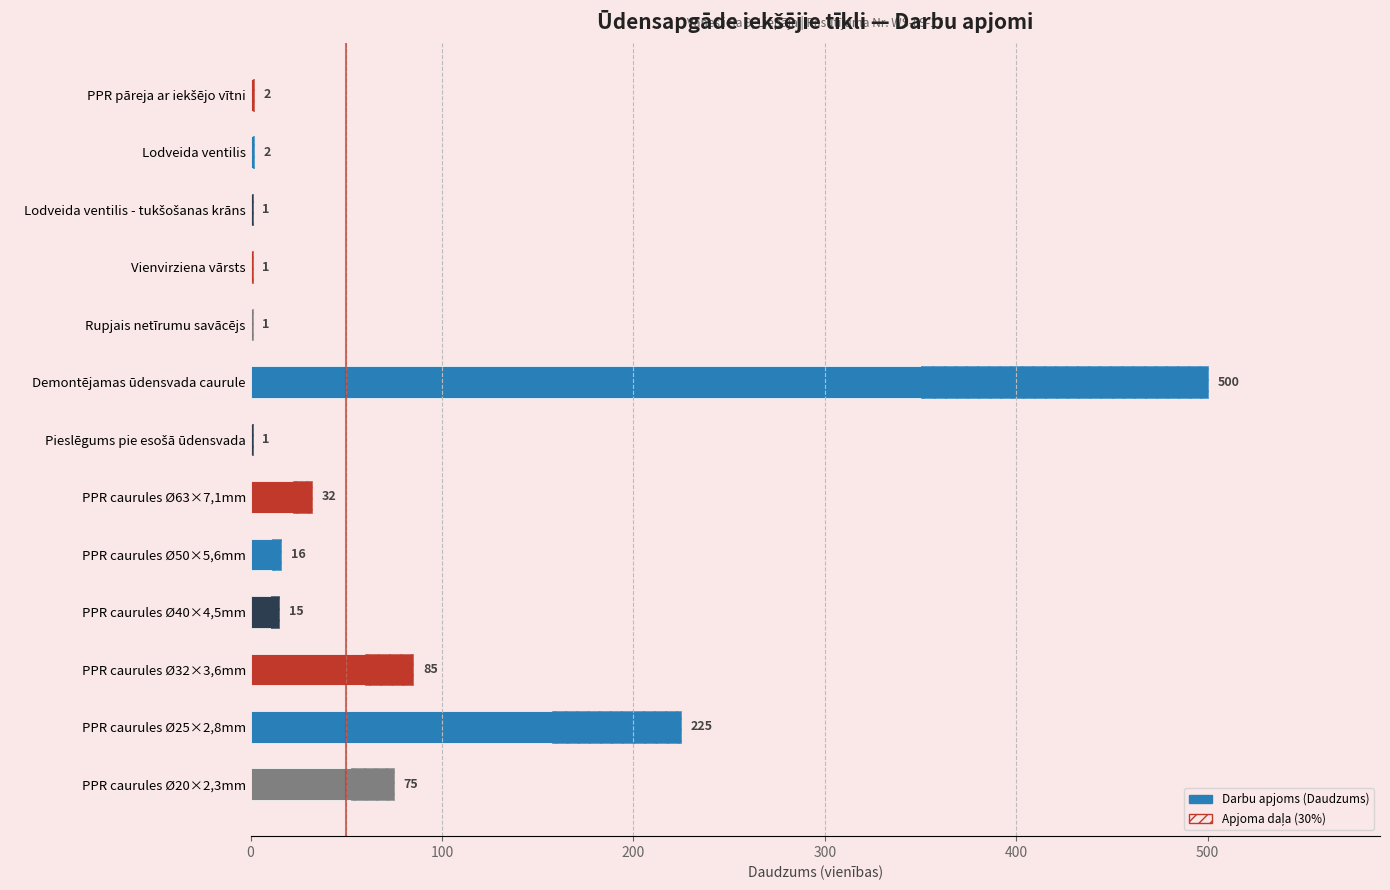

Where is the data nearest to the value 250?

PPR caurules Ø25×2,8mm